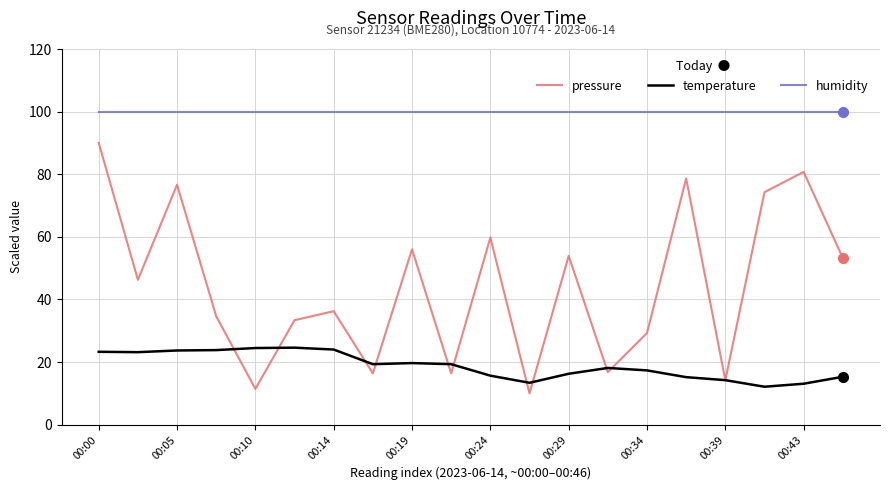

Is this an area chart (filled region under the line)?

No